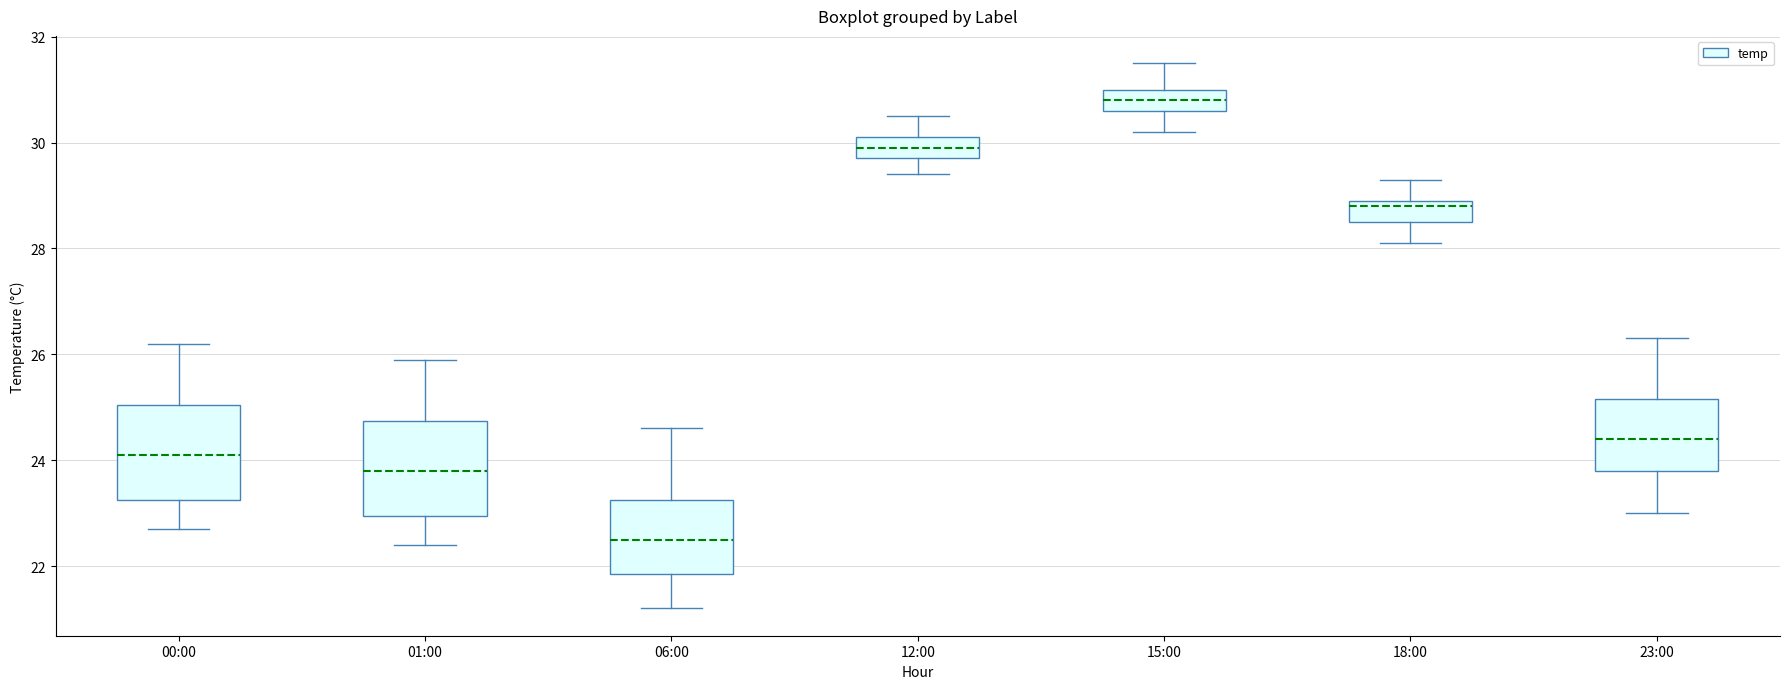

Where does the median line of the box for 18:00 sit on the y-axis? The values are not printed on the chart, so give them approximately, as read against the axis.

28.8